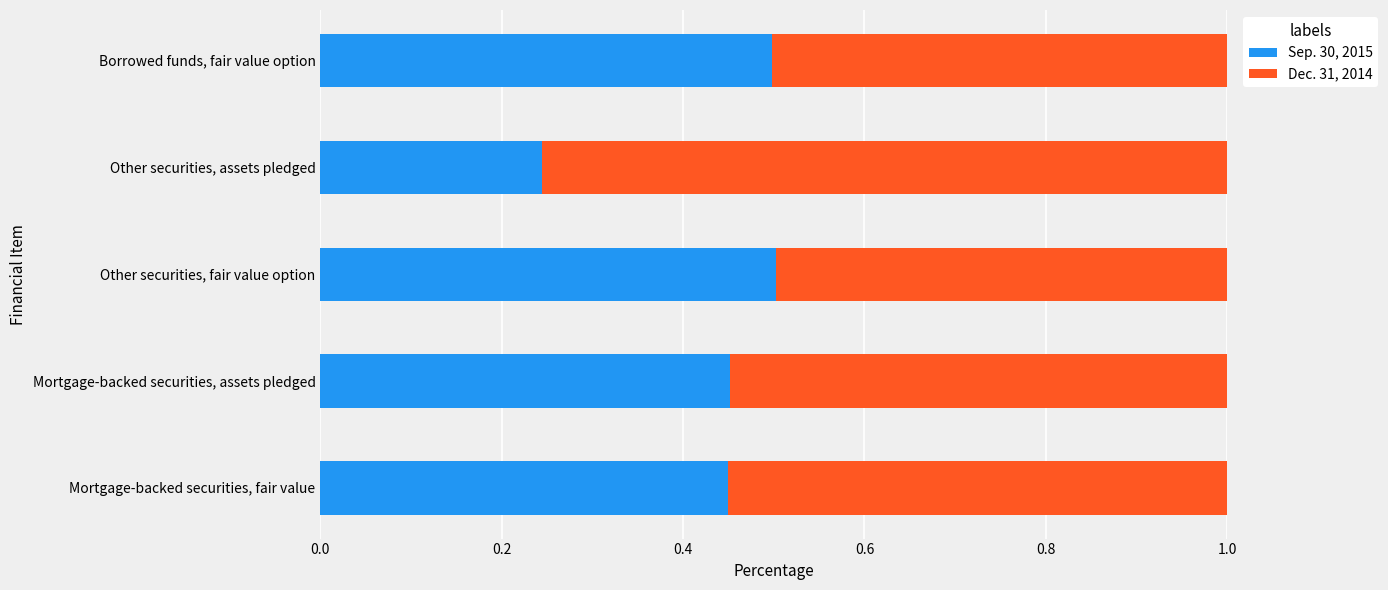

Rank the categories by Sep. 30, 2015 value from lowest to highest.

Other securities, assets pledged, Mortgage-backed securities, fair value, Mortgage-backed securities, assets pledged, Borrowed funds, fair value option, Other securities, fair value option